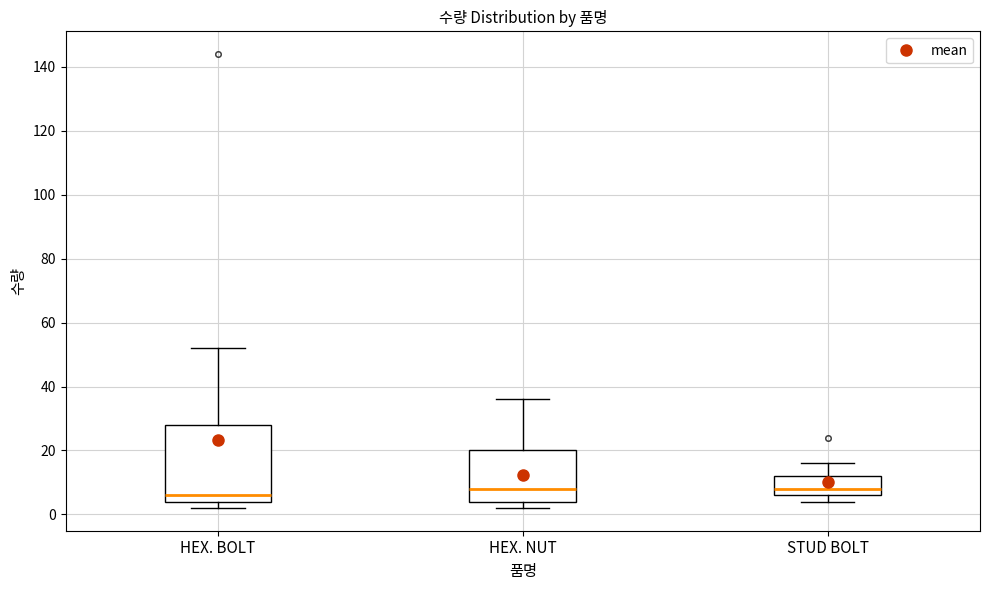

Reading left to right, read every box against the y-axis: the position of its median line, the range the box covers, and the ends of its whiskers. The values are not printed on the chart, so give them approximately, as read against the axis.

HEX. BOLT: median 6, box 4 to 28, whiskers 2 to 52
HEX. NUT: median 8, box 4 to 20, whiskers 2 to 36
STUD BOLT: median 8, box 6 to 12, whiskers 4 to 16